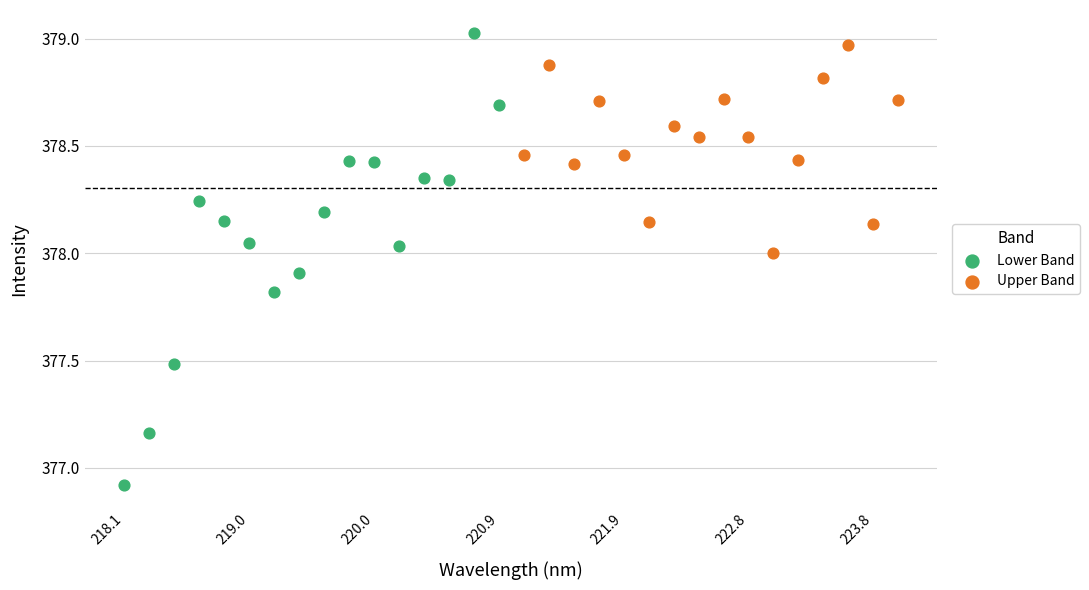

Which series contains the lowest Y value?

Lower Band